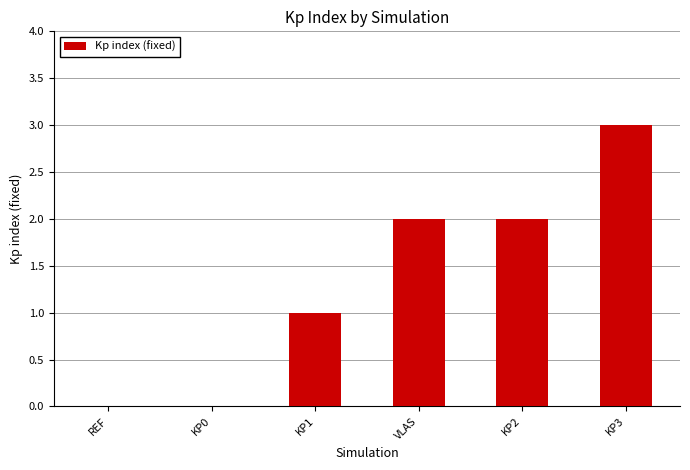

The chart shows a value of 3 at VLAS. True or false?

False